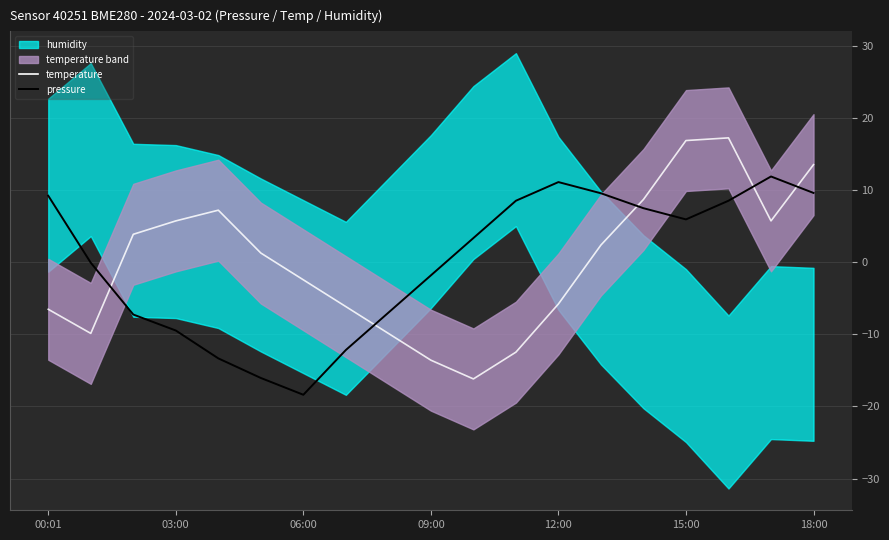

At how many categories does at least one series exceed 5?

11